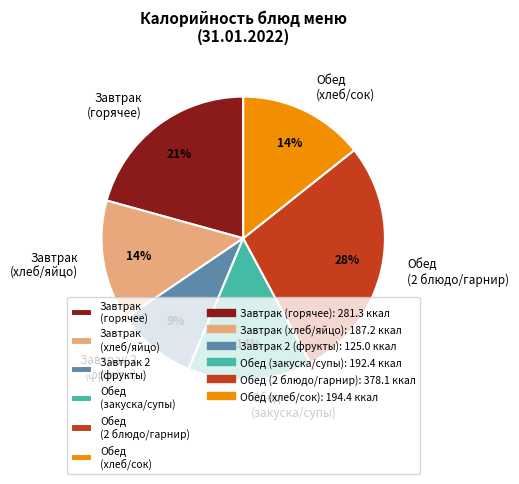

True or false: Обед (хлеб/сок) accounts for 21% of the total.

False